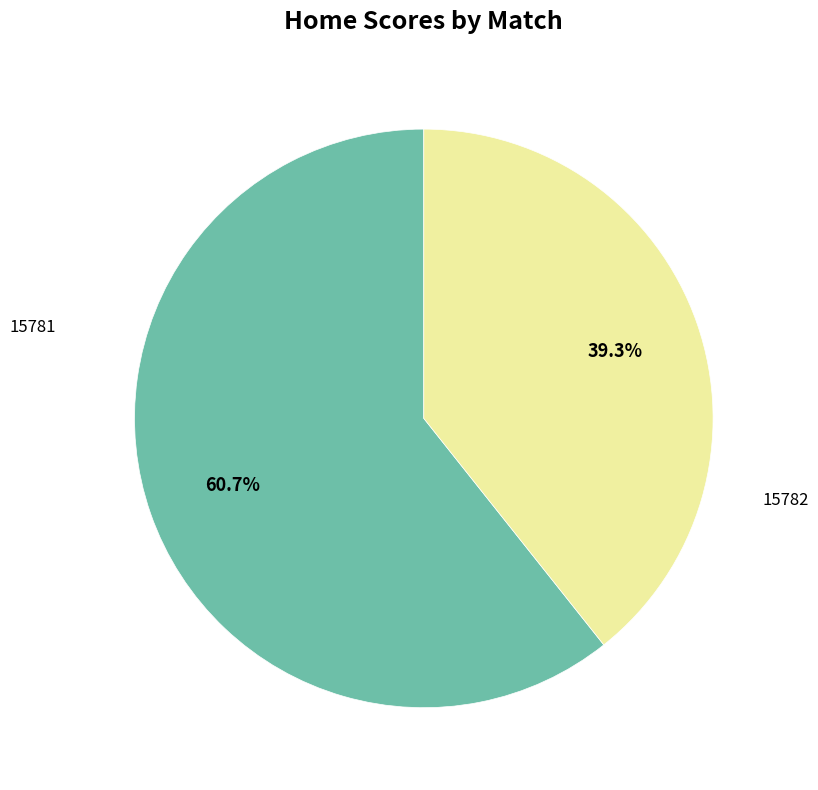

Does any single category account for the majority?

Yes